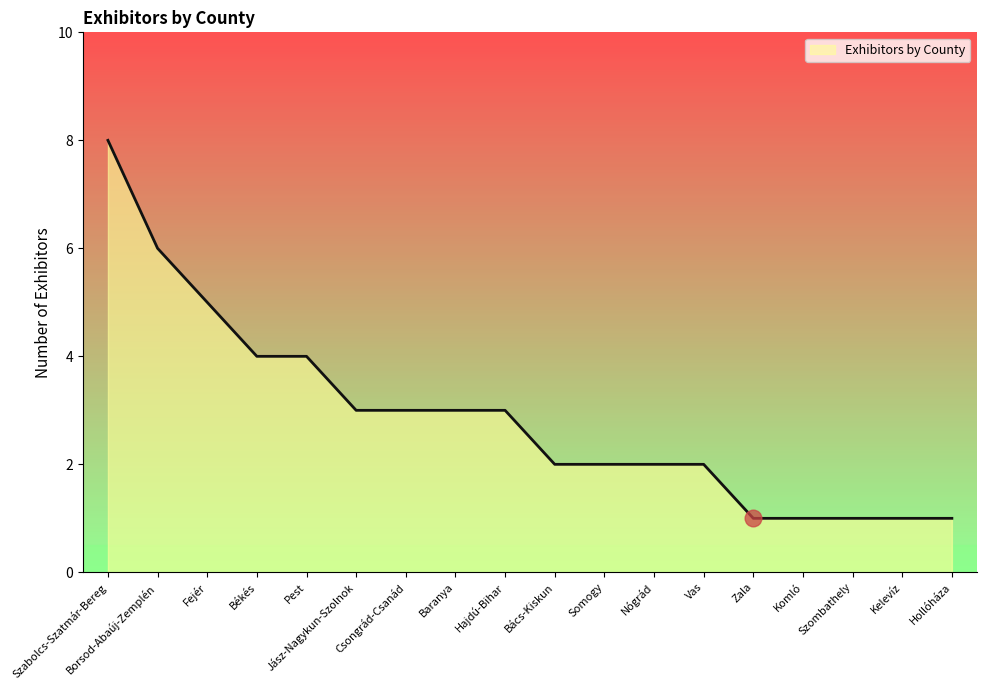

Is it true that the value at Kelevíz is 1?

True